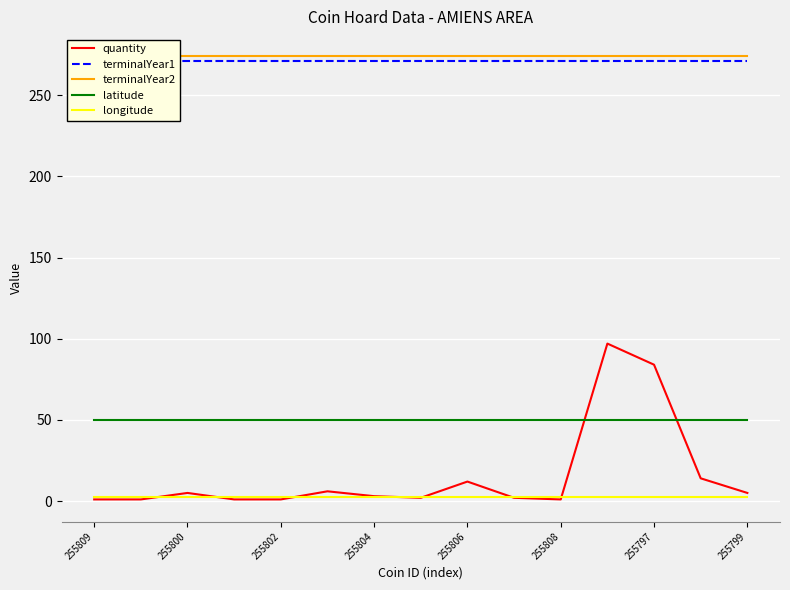

What are all the series names shown in the legend?

quantity, terminalYear1, terminalYear2, latitude, longitude